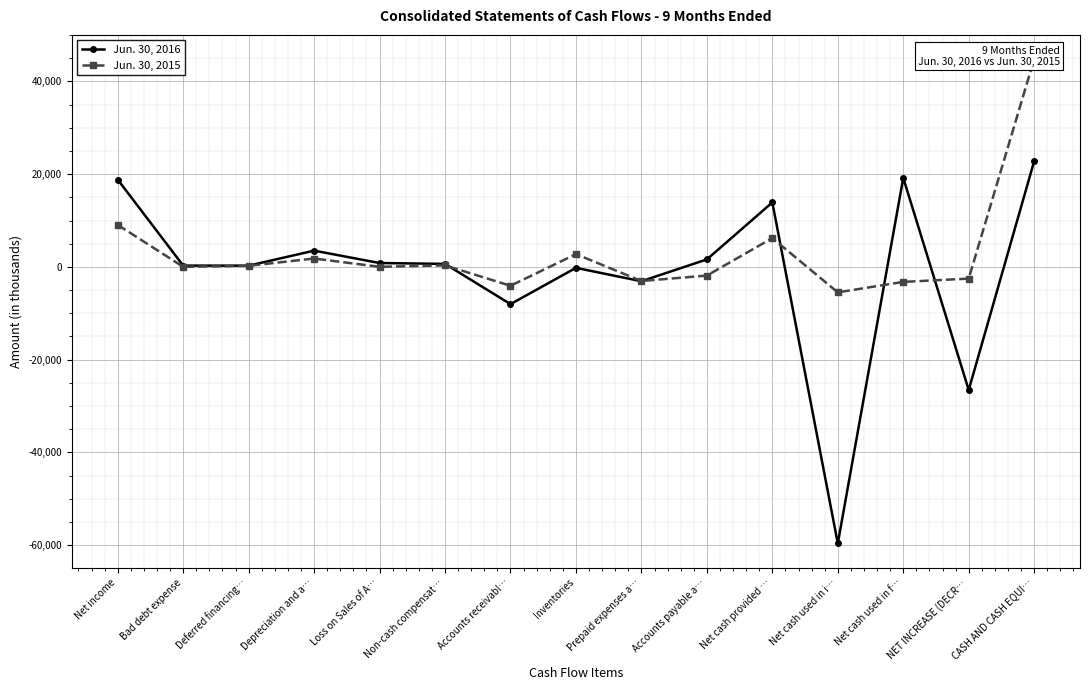

What are all the series names shown in the legend?

Jun. 30, 2016, Jun. 30, 2015